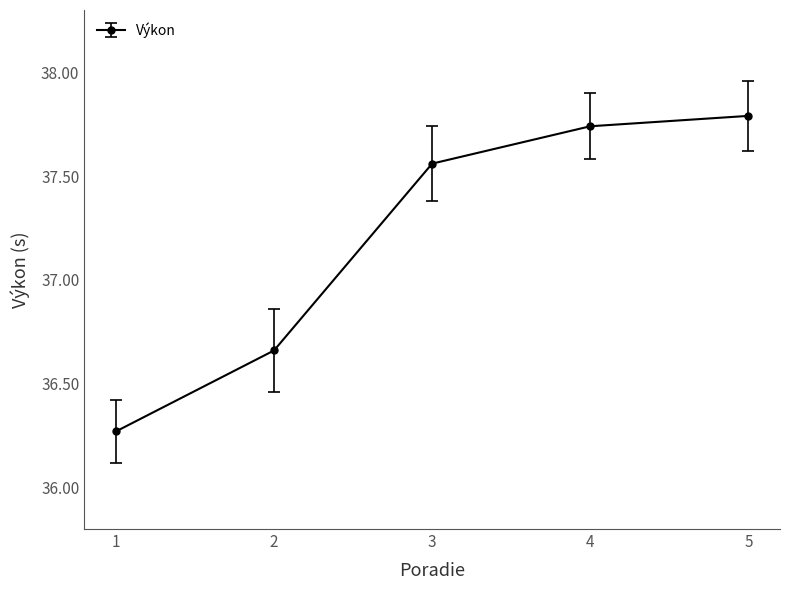

How many data points are above 37?

3